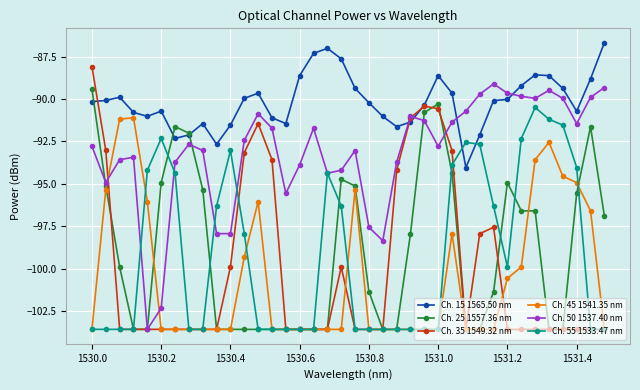

True or false: Ch. 15 1565.50 nm and Ch. 55 1533.47 nm intersect in this chart.

True